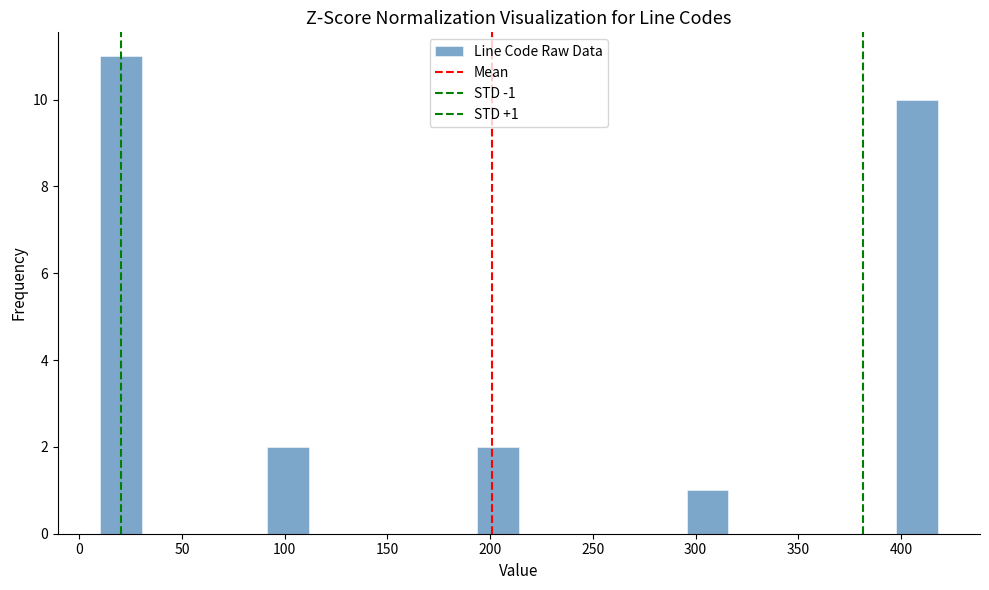

Which range on the x-axis has the tallest bar?

10 to 30